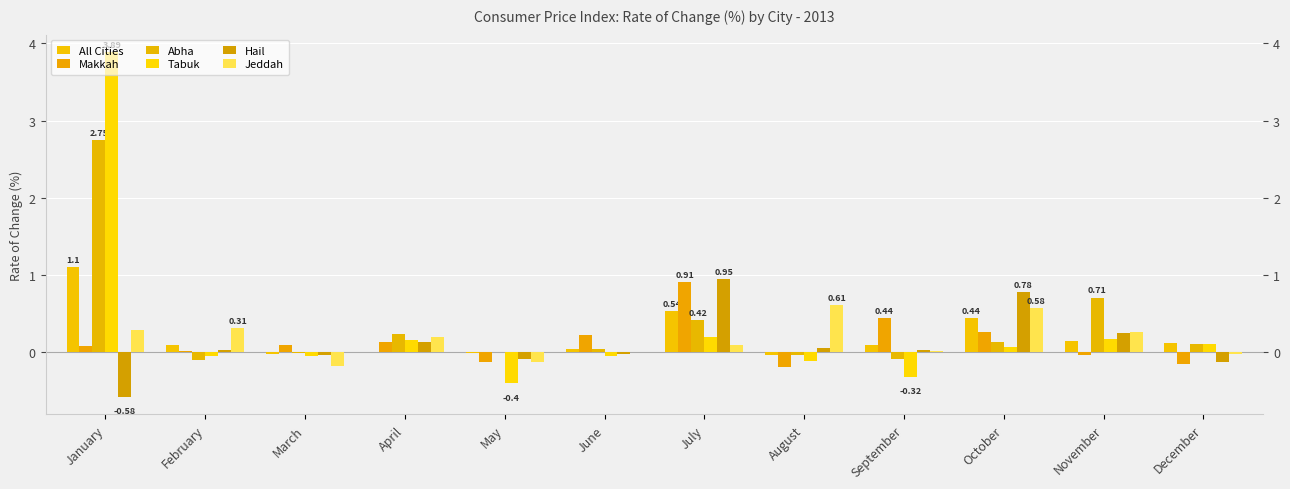

List the labels in order of All Cities value, smallest first.

August, March, May, April, June, February, September, December, November, October, July, January